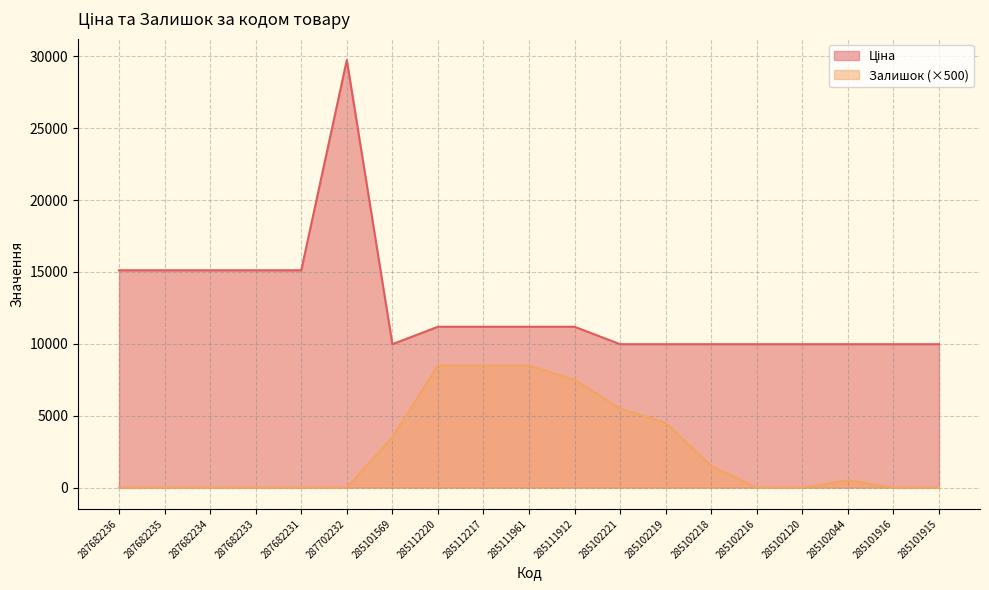

Which category has the lowest value across all series?

287682236